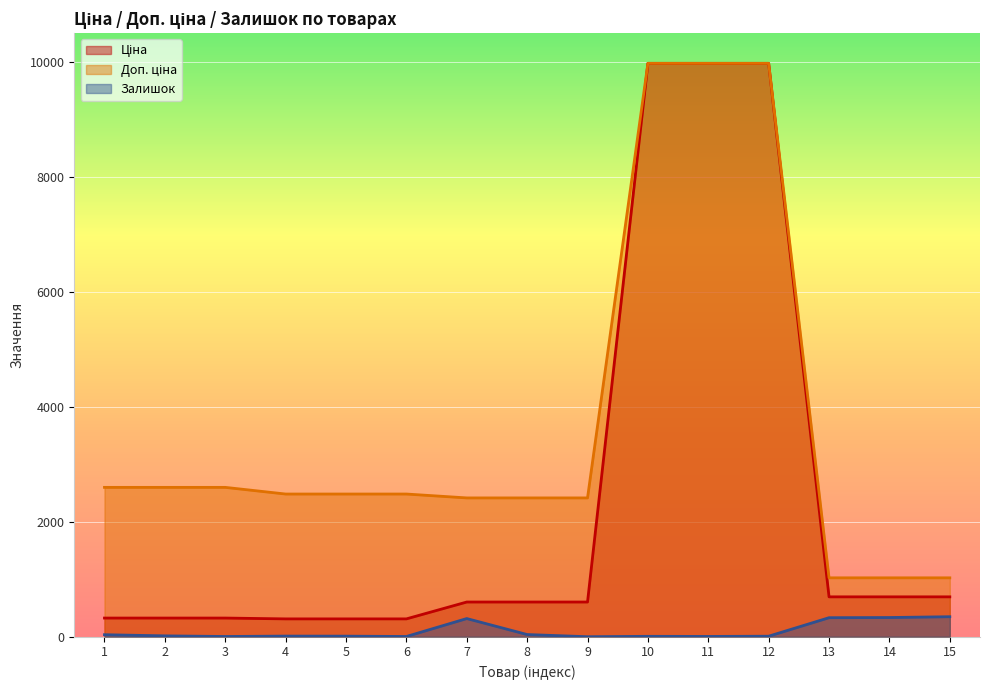

True or false: Доп. ціна and Залишок cross at least once.

False